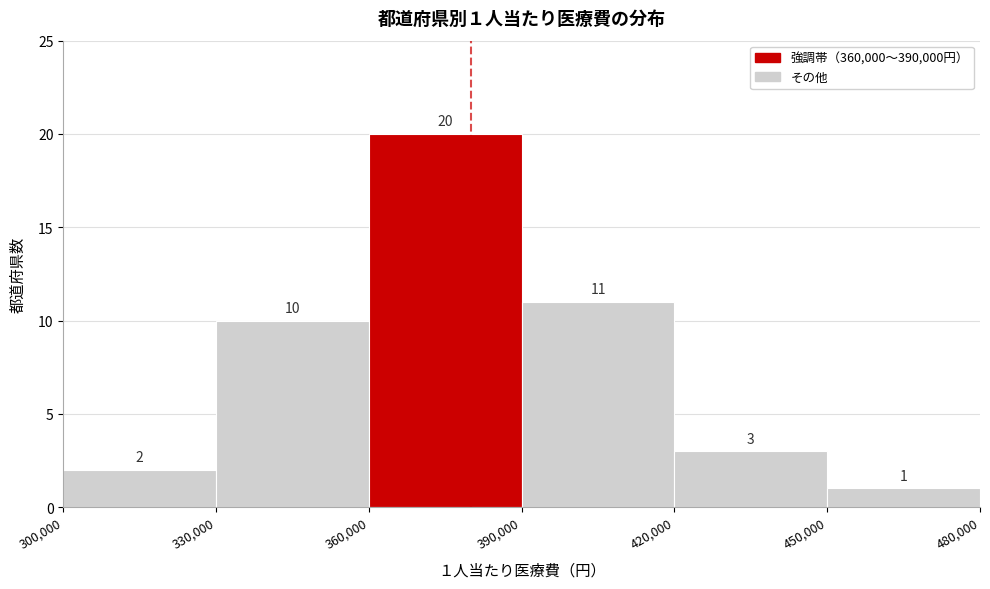

Which range on the x-axis has the tallest bar?

360,000 to 390,000